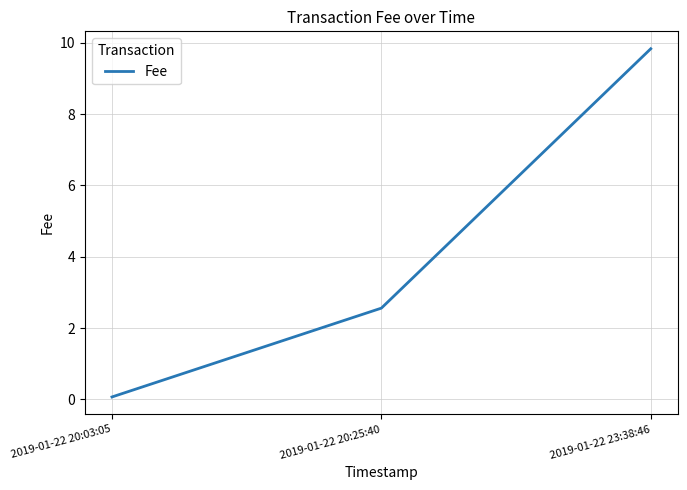

What is the difference between the maximum and minimum values?

9.8